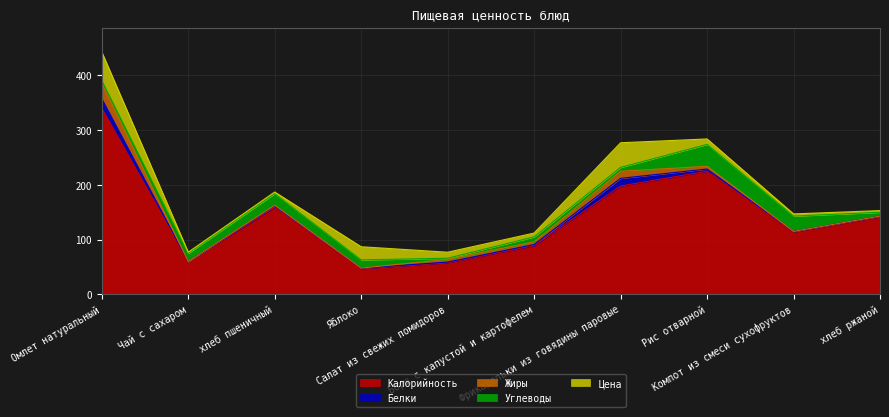

True or false: Белки and Калорийность intersect in this chart.

False